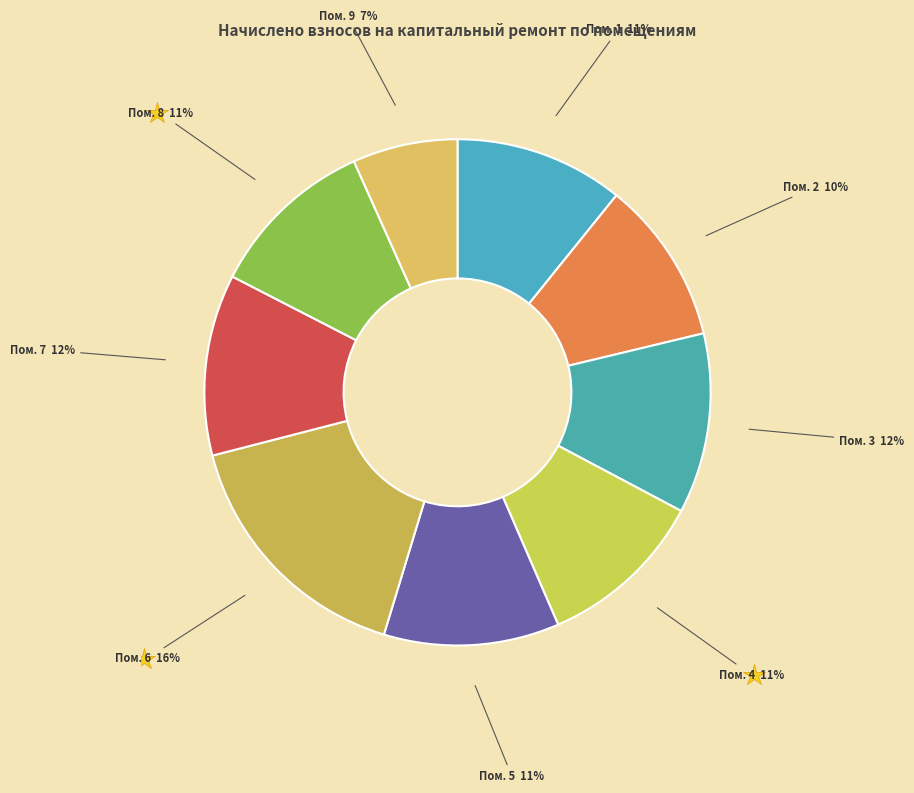

Rank the categories by value from highest to lowest.

6, 7, 3, 5, 1, 4, 8, 2, 9